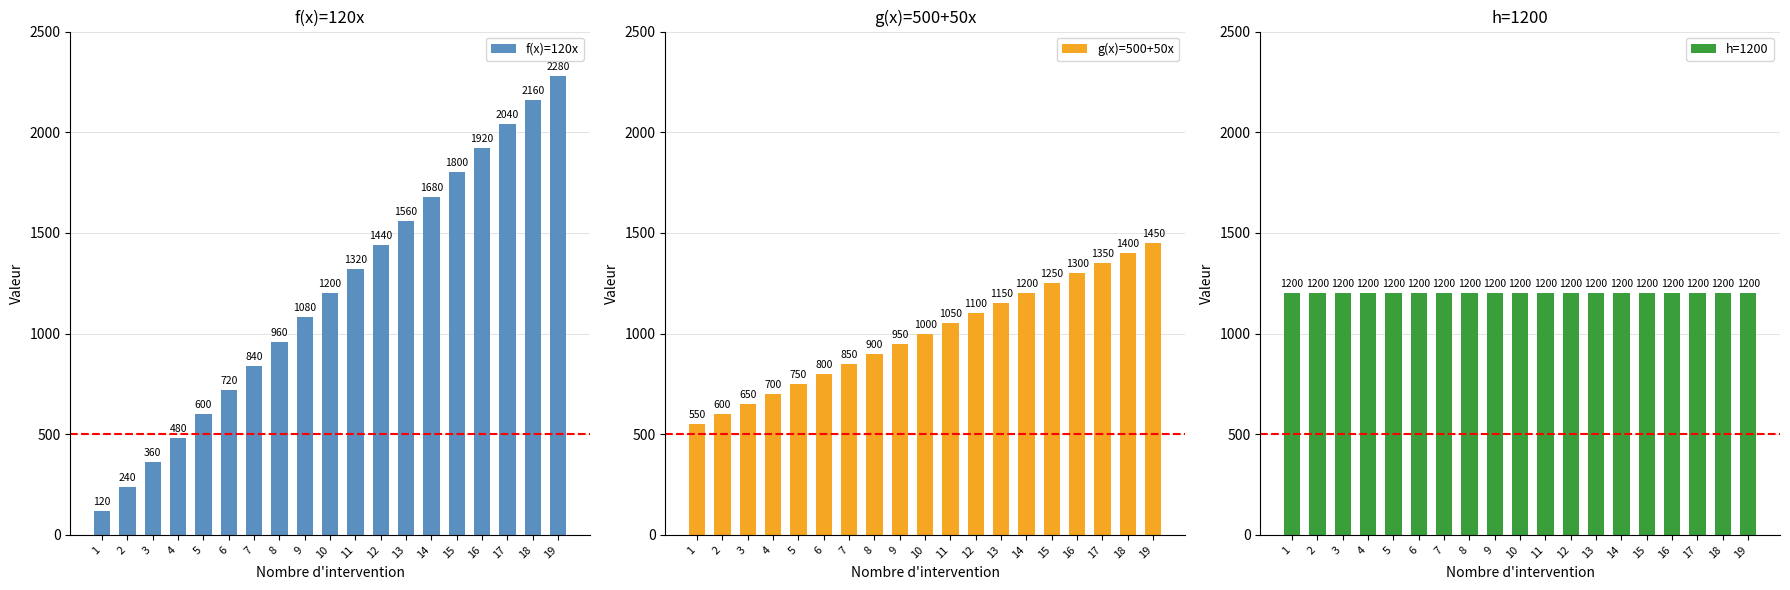

How many series are shown in this chart?

3